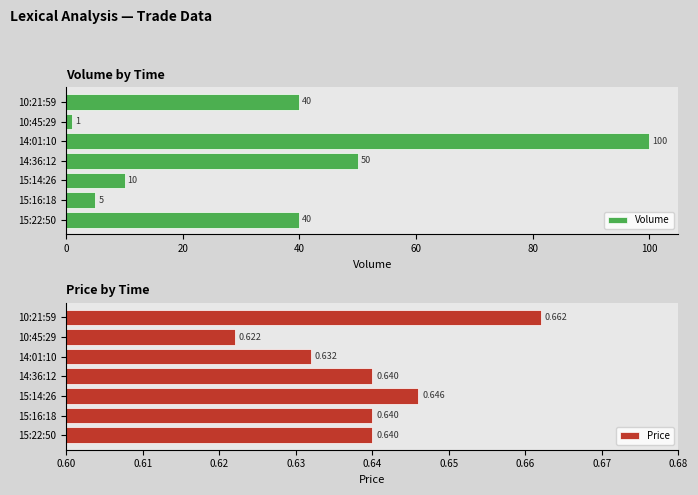

What is the sum of the Volume values at 15:14:26 and 10:45:29?

11